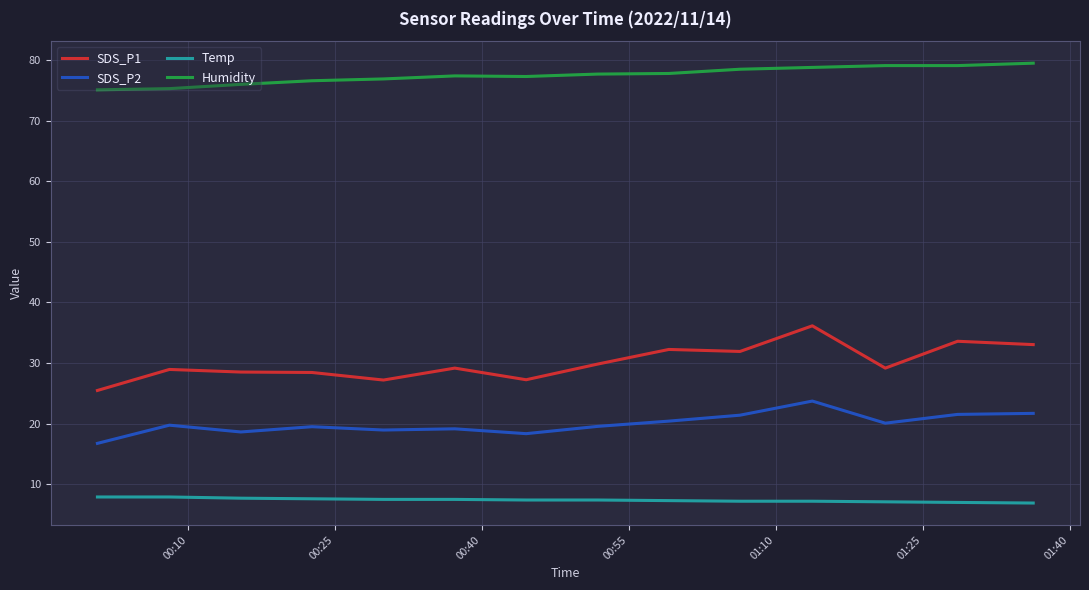

Which series has the widest spread of values?

SDS_P1